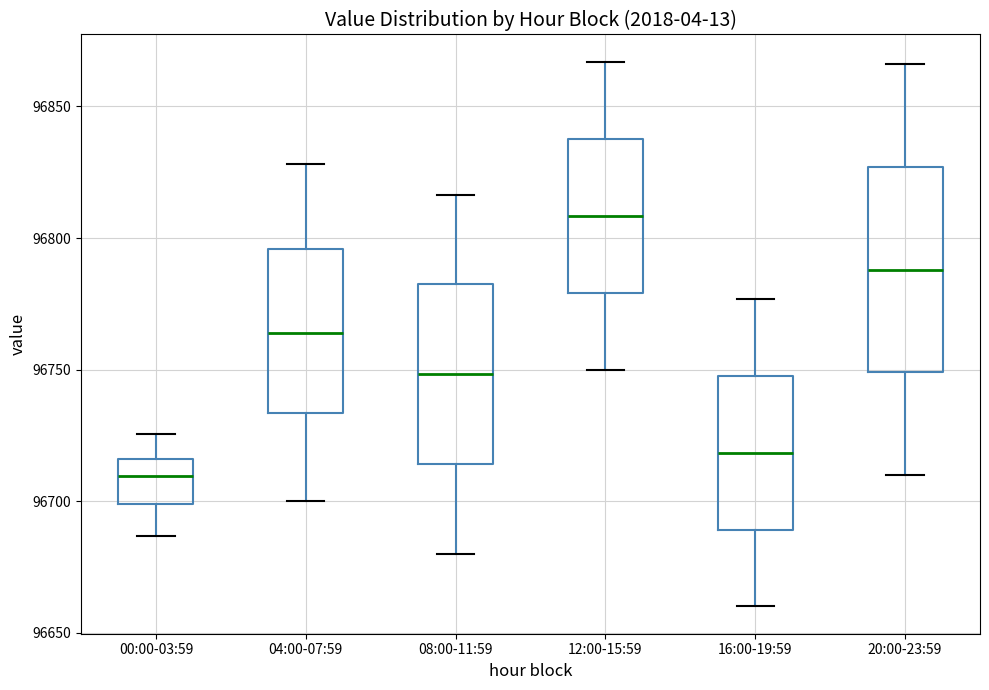

Which box is the tallest, from its lower edge to its upper edge?

20:00-23:59